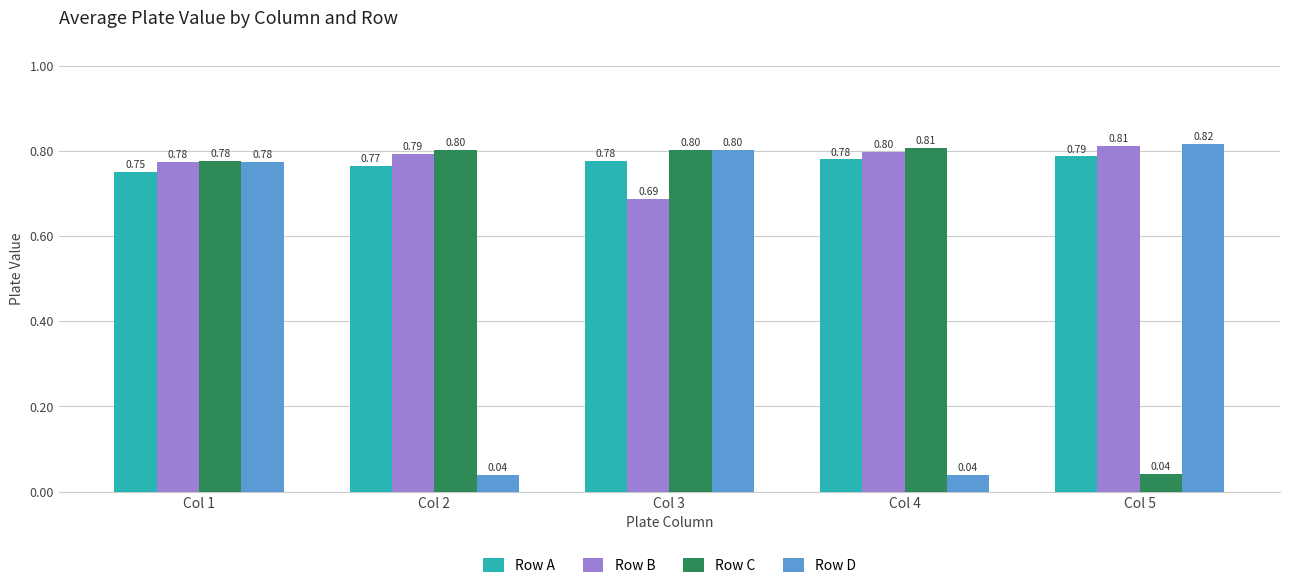

What is the value of the Row C bar at the 3rd from the left?

0.8